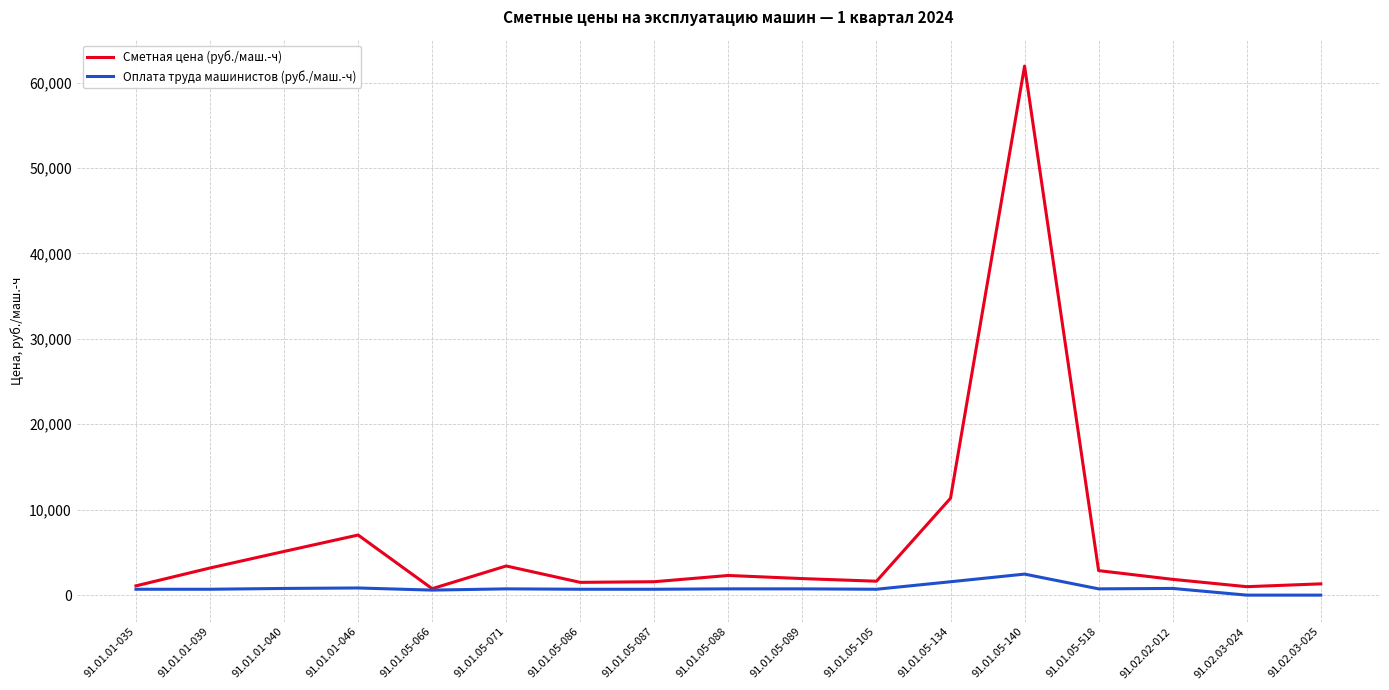

Which series has the largest range (max minus min)?

Сметная цена (руб./маш.-ч)